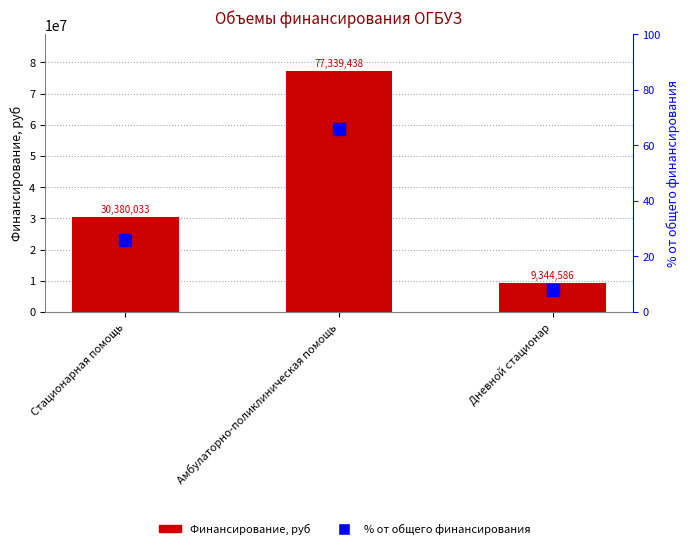

True or false: % от общего финансирования has a value of 8.0 at Дневной стационар.

True